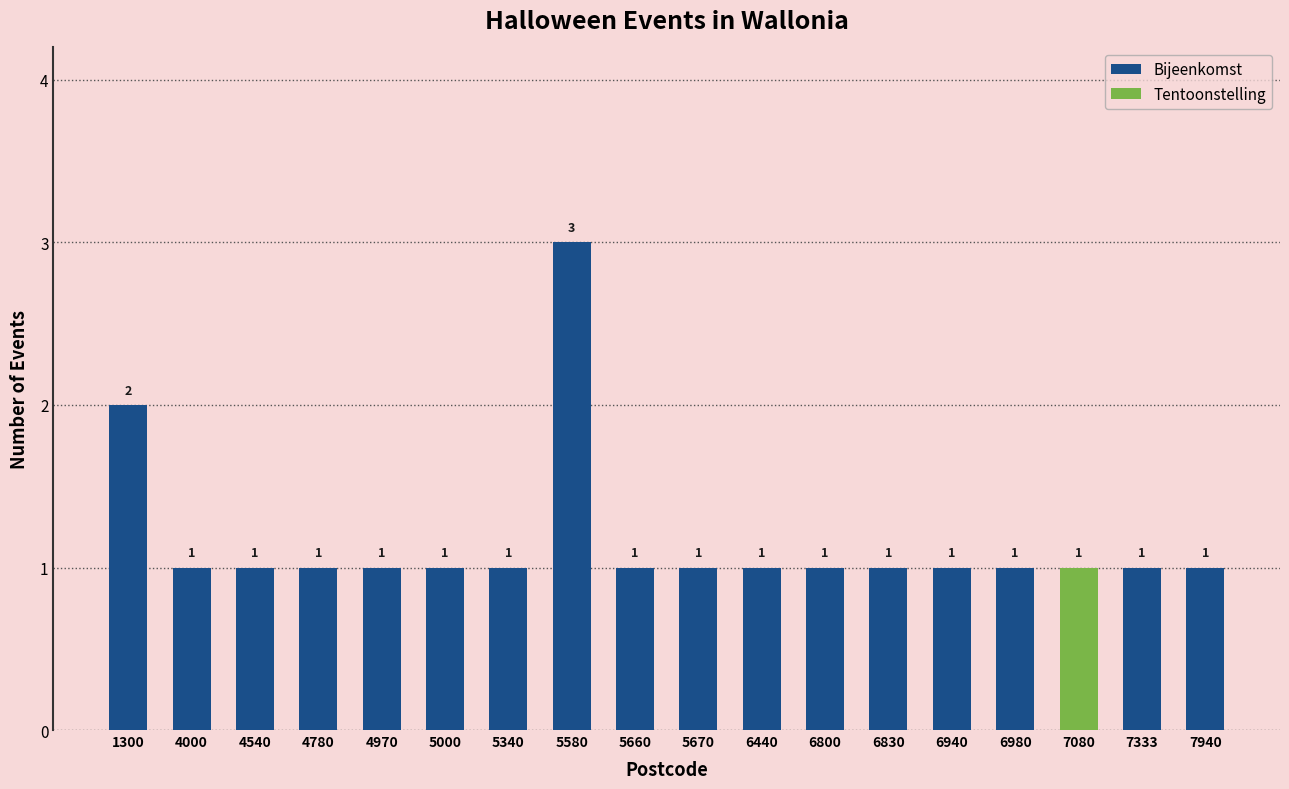

At which category is the sum across all series the highest?

5580